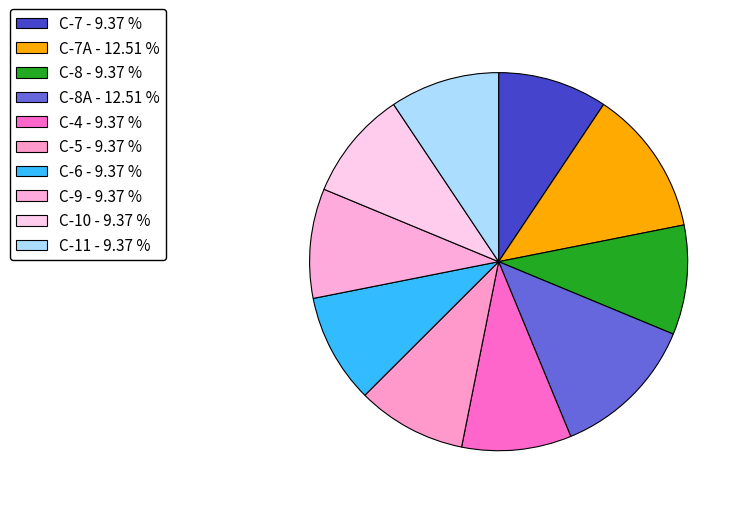

Which slice is the smallest?

C-7